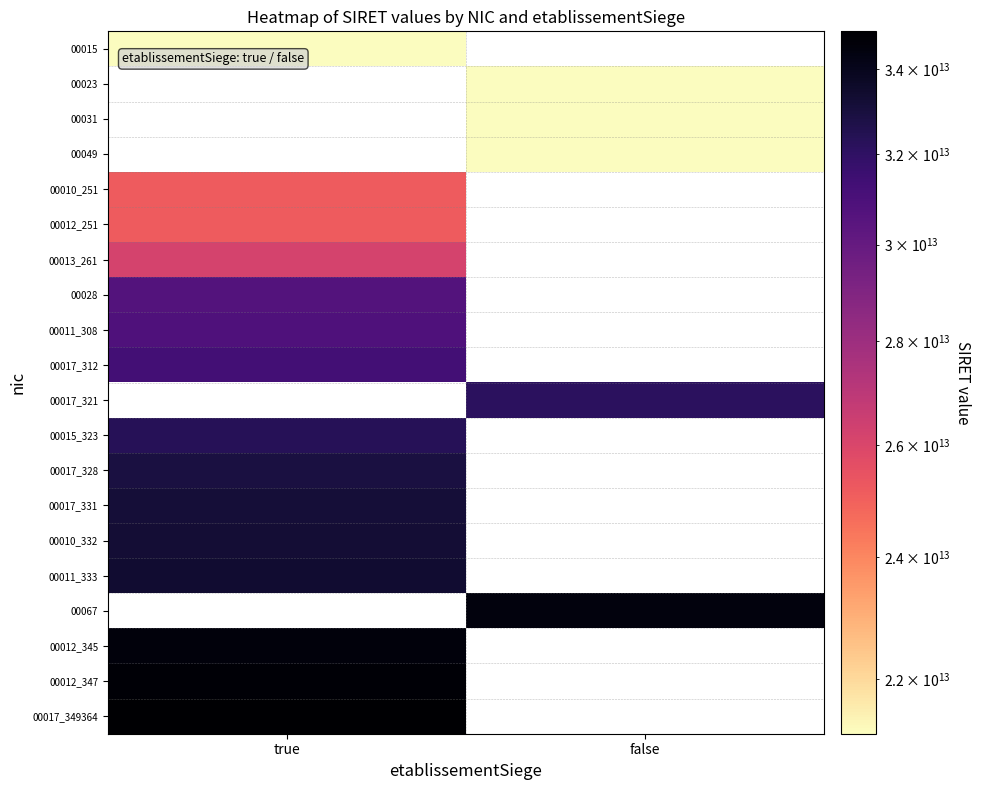

Count the number of data series in this chart.

20